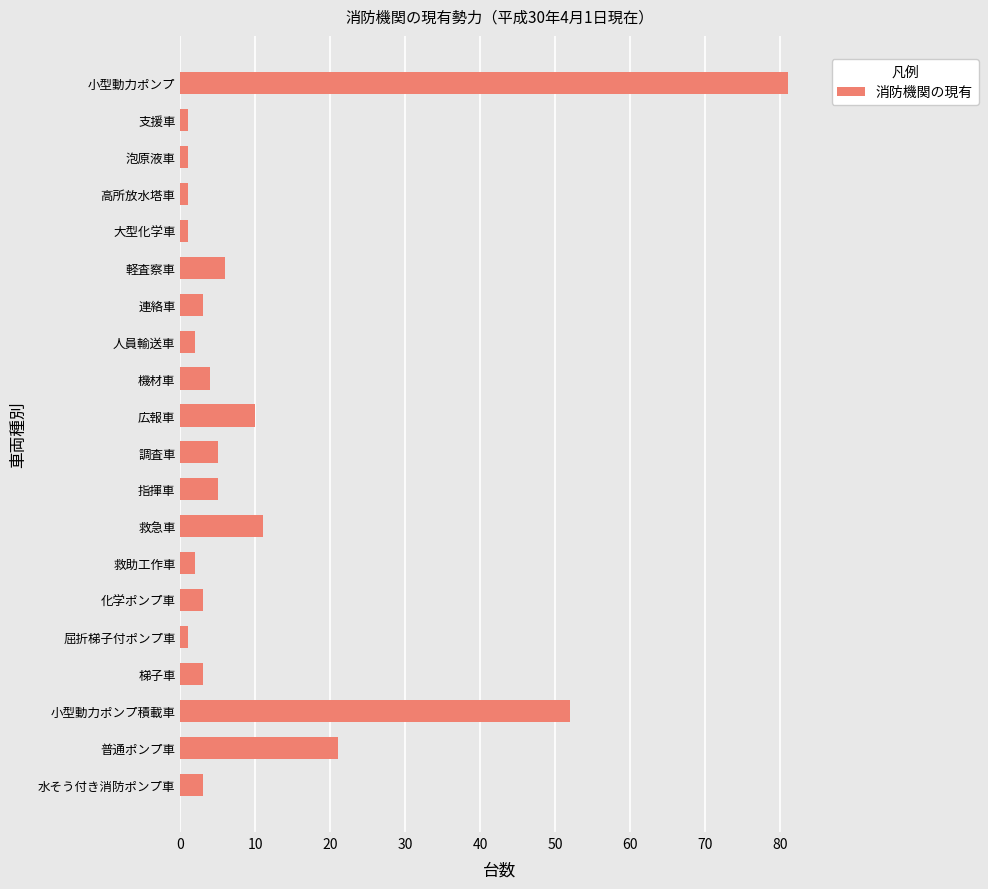

Is it true that the value at 軽査察車 is 10?

False